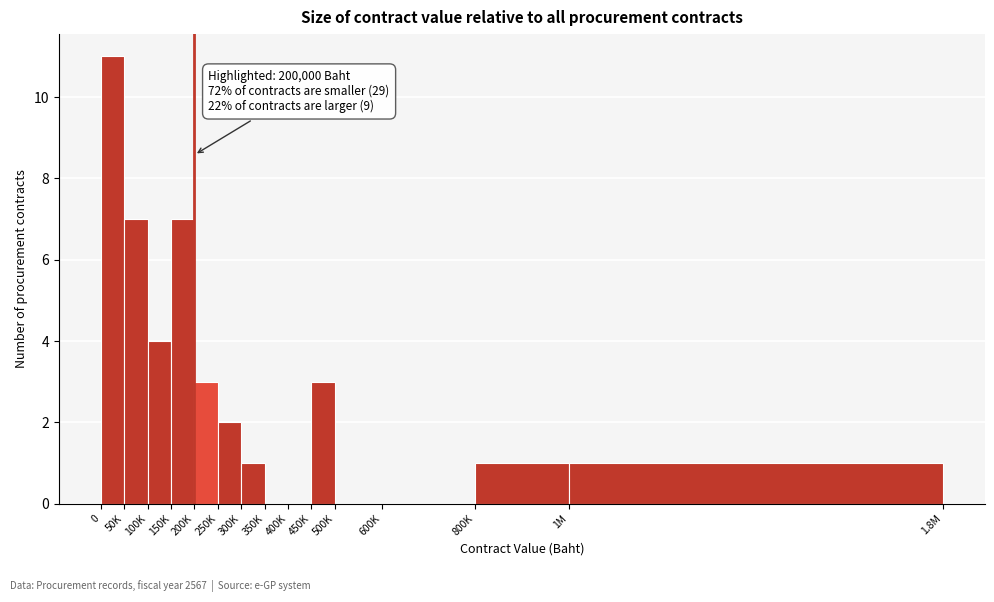

Reading left to right, transcribe all the data shown in this chart.

0=11	50K=7	100K=4	150K=7	200K=3	250K=2	300K=1	350K=0	400K=0	450K=3	500K=0	600K=0	800K=1	1M=1